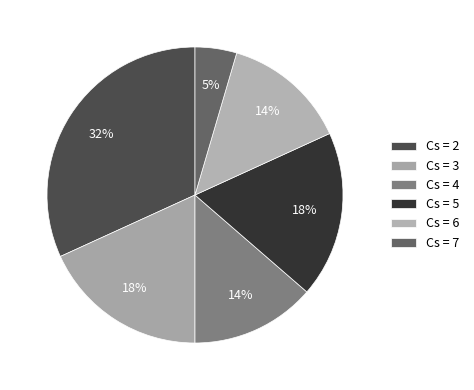

Is there a majority slice in this chart?

No